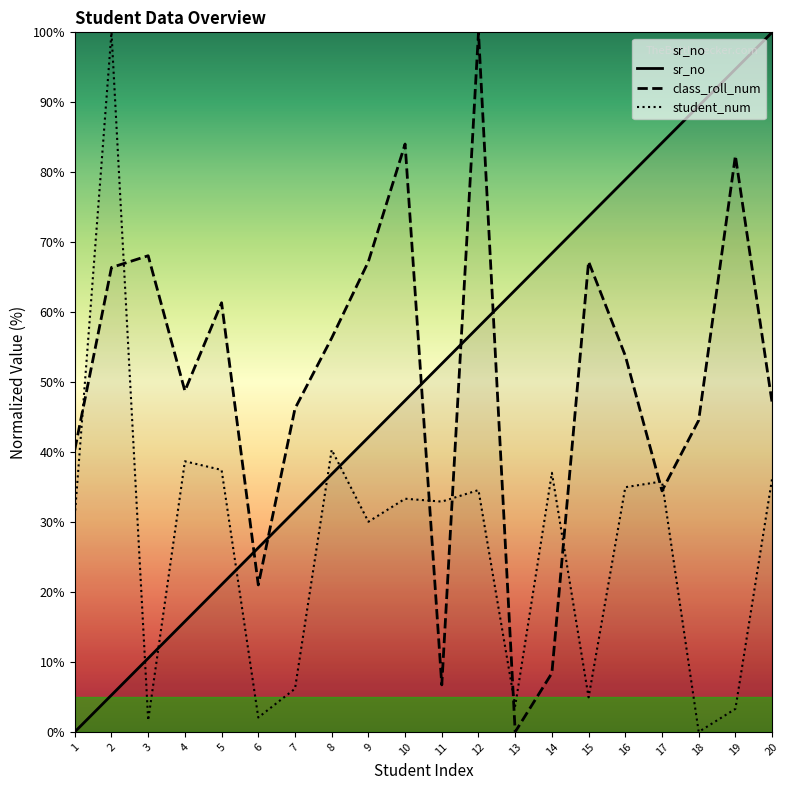

How many positive values does the sr_no series have?

19